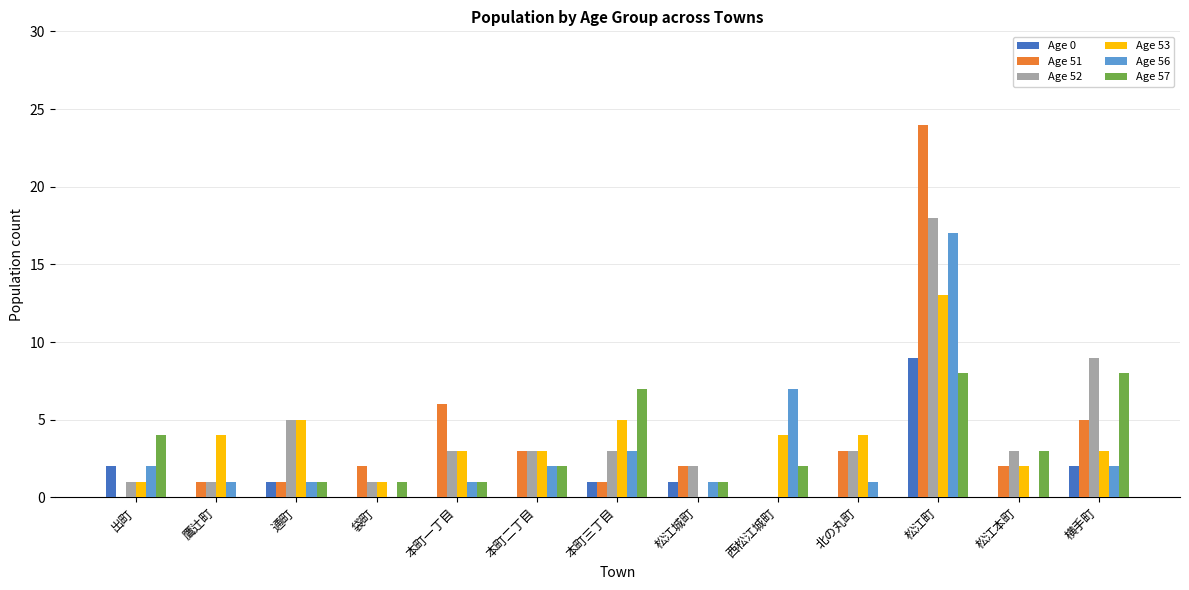

How many distinct data groups are displayed?

6